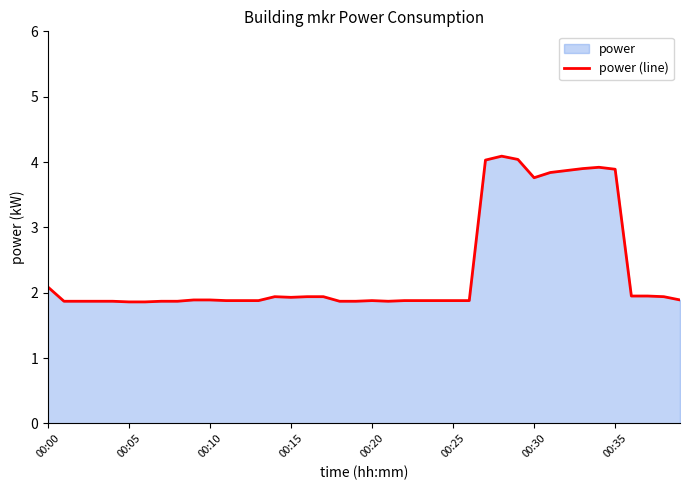

The value at 00:15 is 3.3. True or false?

False